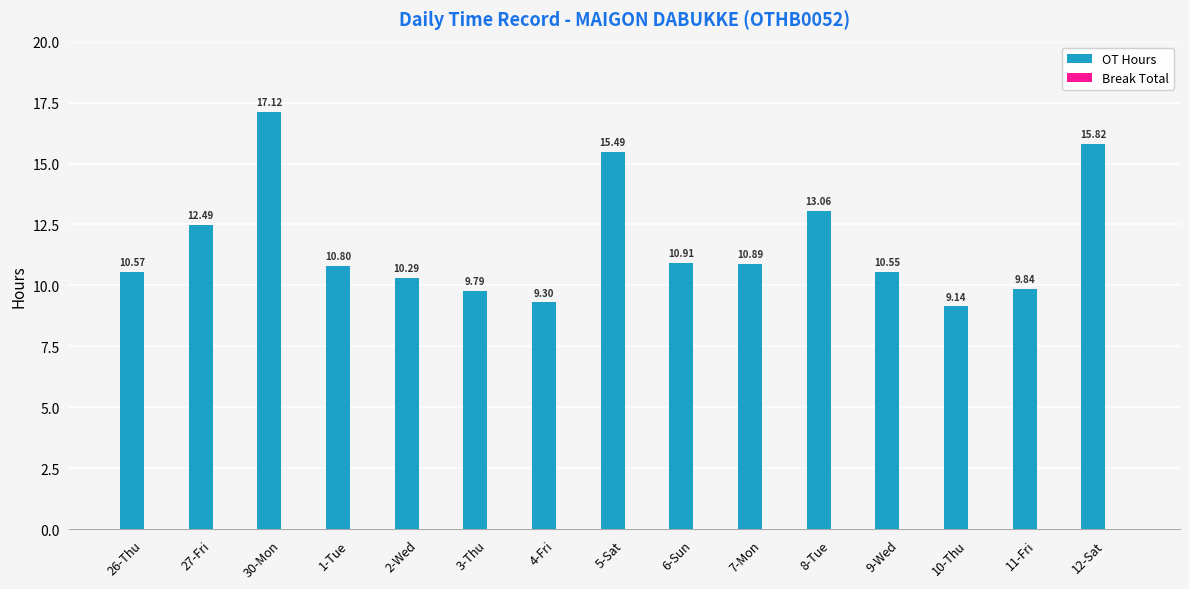

What is the average value?

11.7